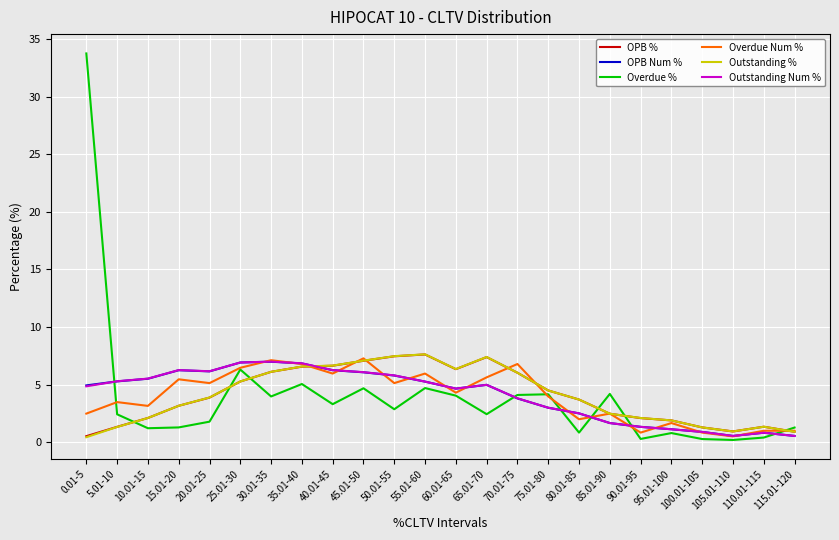

At which category is the sum across all series the highest?

0.01-5